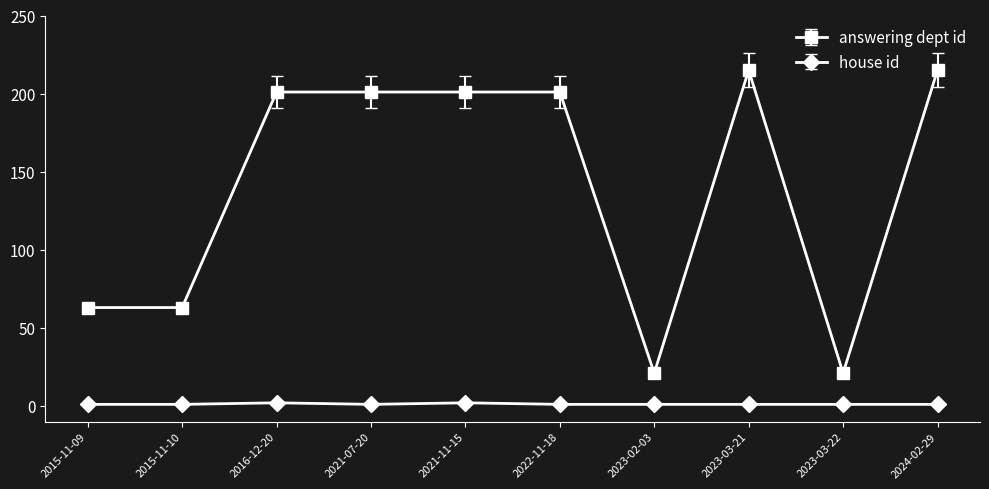

True or false: house id and answering dept id cross at least once.

False